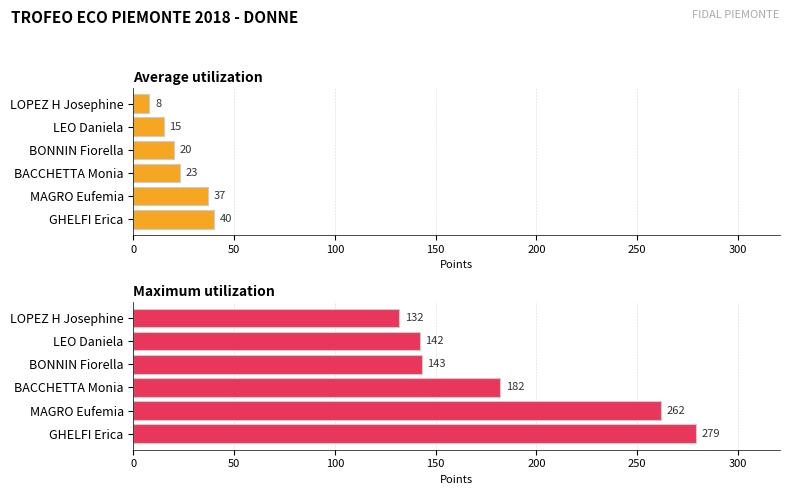

Does the chart contain stacked bars?

No